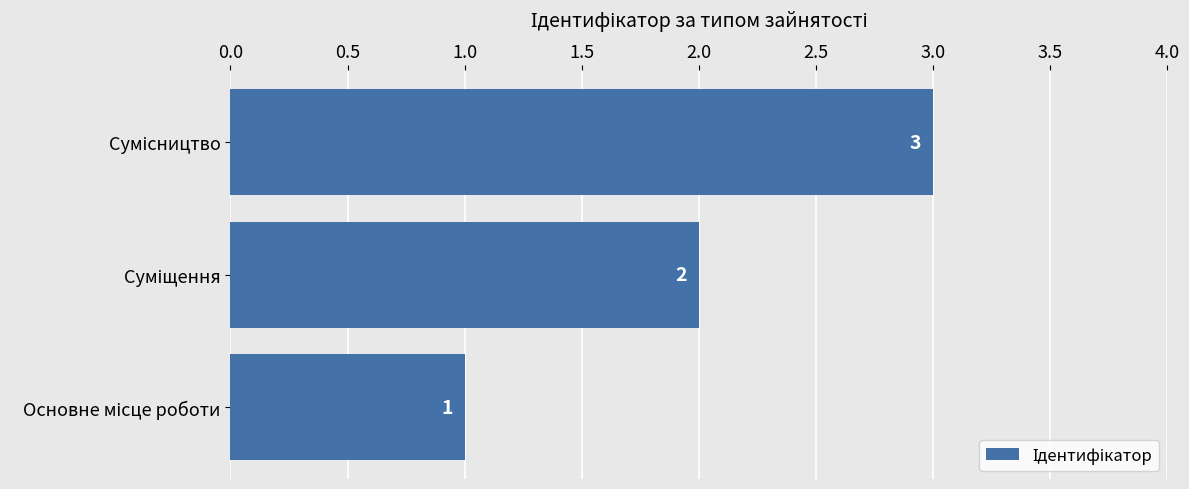

What is the sum of all values?

6